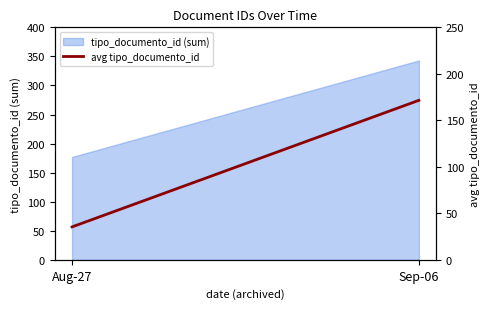

Rank the categories by value from highest to lowest.

Sep-06, Aug-27